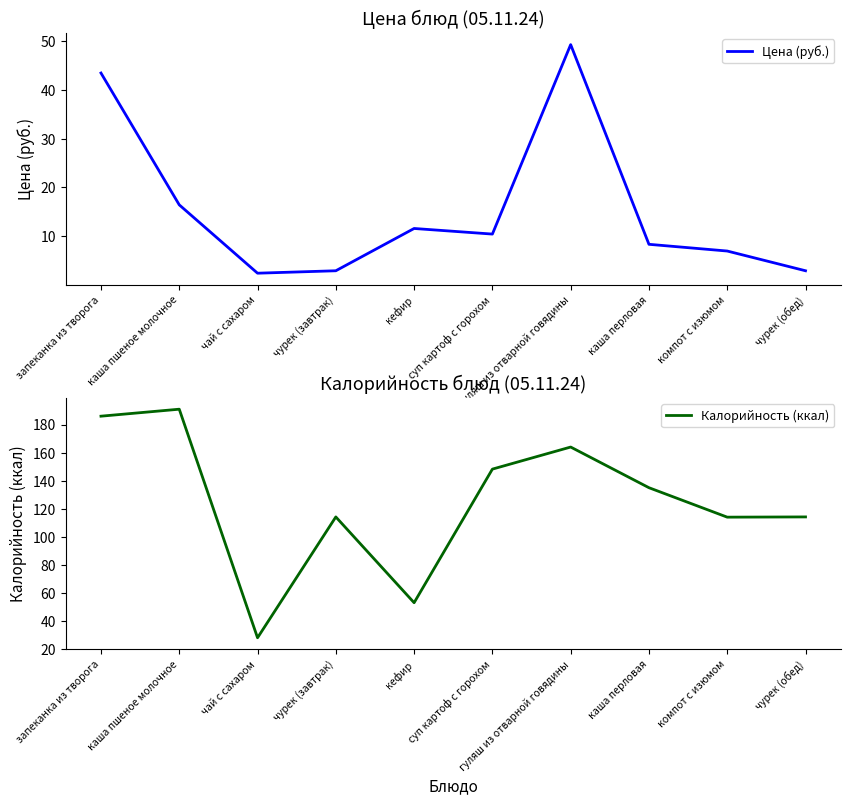

At which category is the sum across all series the highest?

запеканка из творога